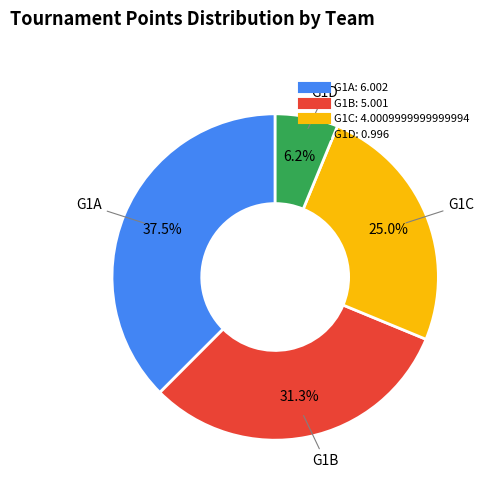

To the nearest percent, what is the difference between the largest and smallest slice percentages?

31%